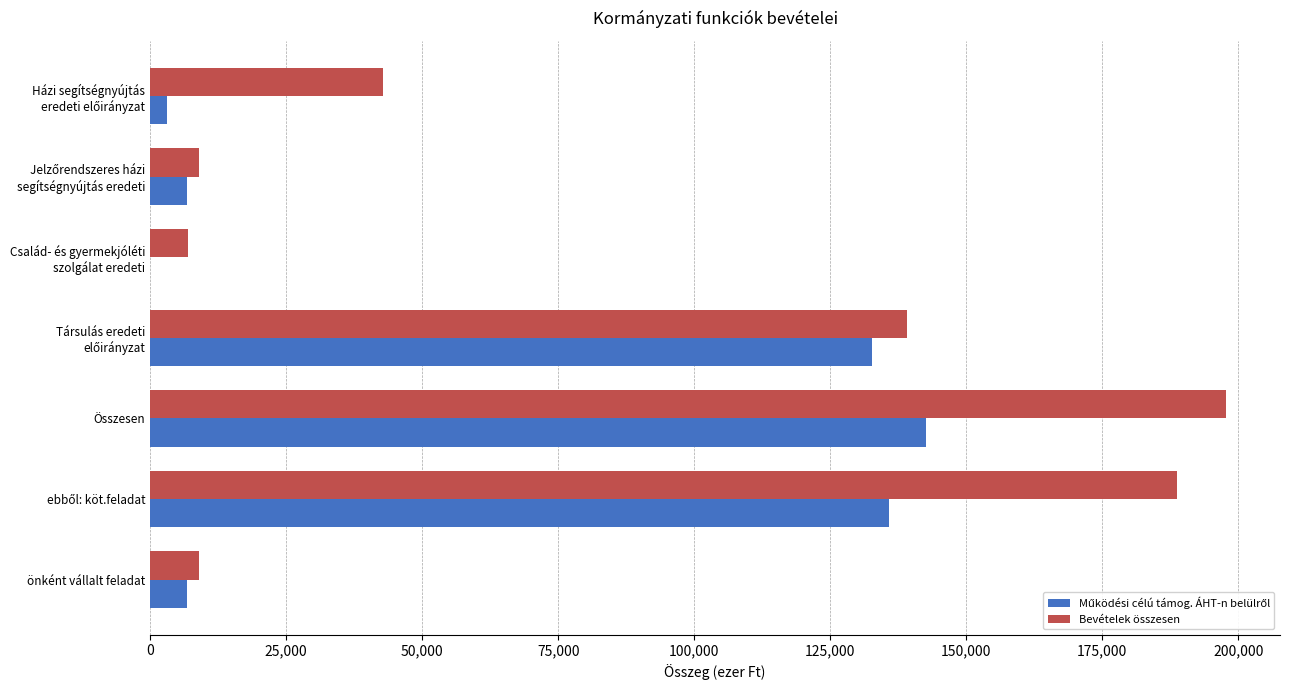

What is the greatest value displayed?

197794